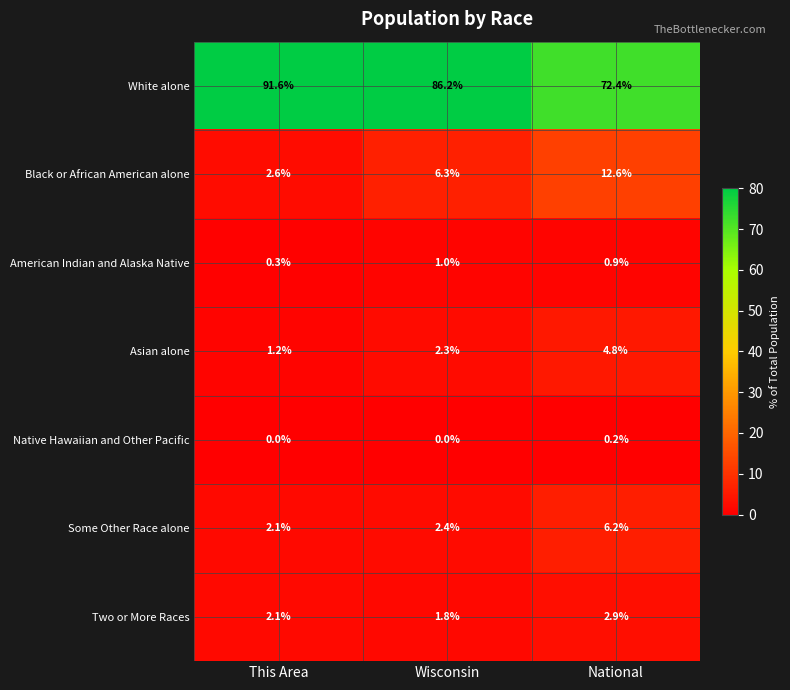

The value of White alone at National is 112.3. True or false?

False